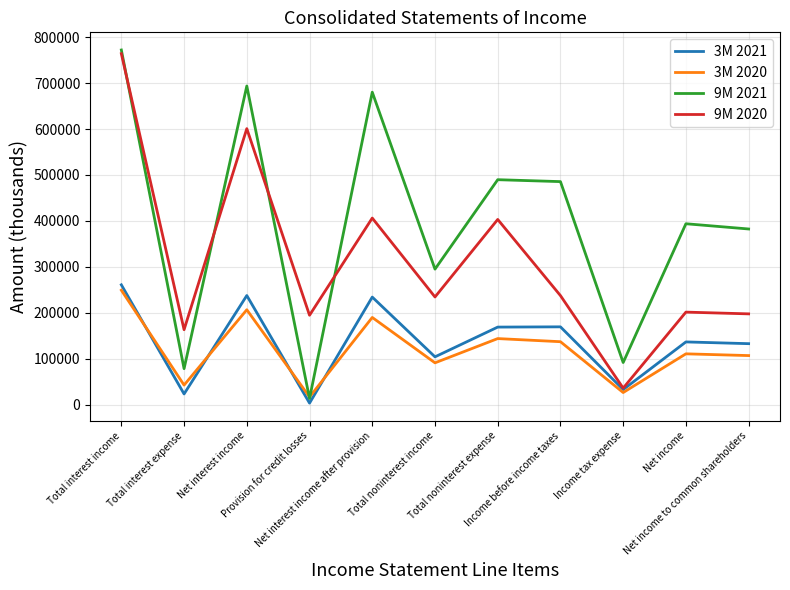

Which series has the largest total across all categories?

9M 2021